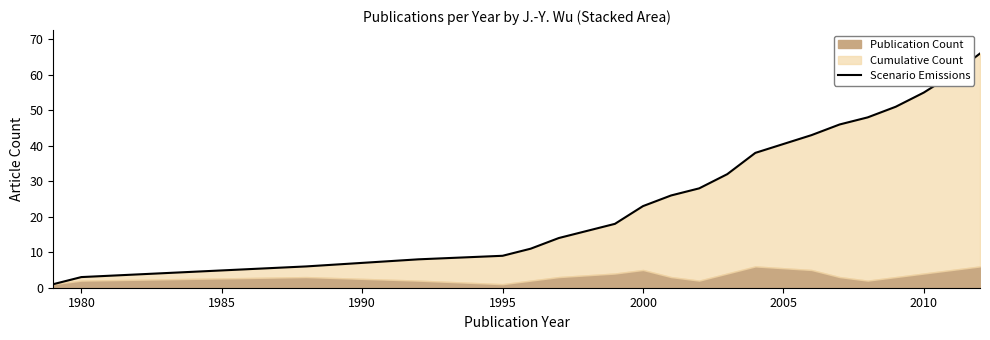

Reading right to left, extract all data points from this chart.

66	60	55	51	48	46	43	38	32	28	26	23	18	14	11	9	8	6	3	1